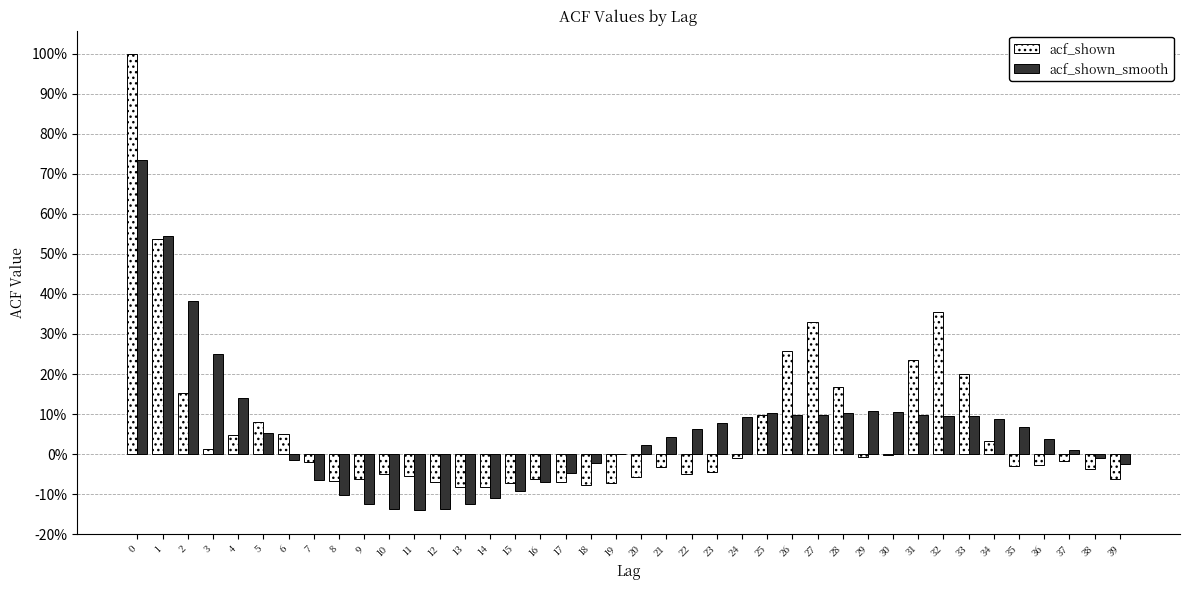

What are all the series names shown in the legend?

acf_shown, acf_shown_smooth